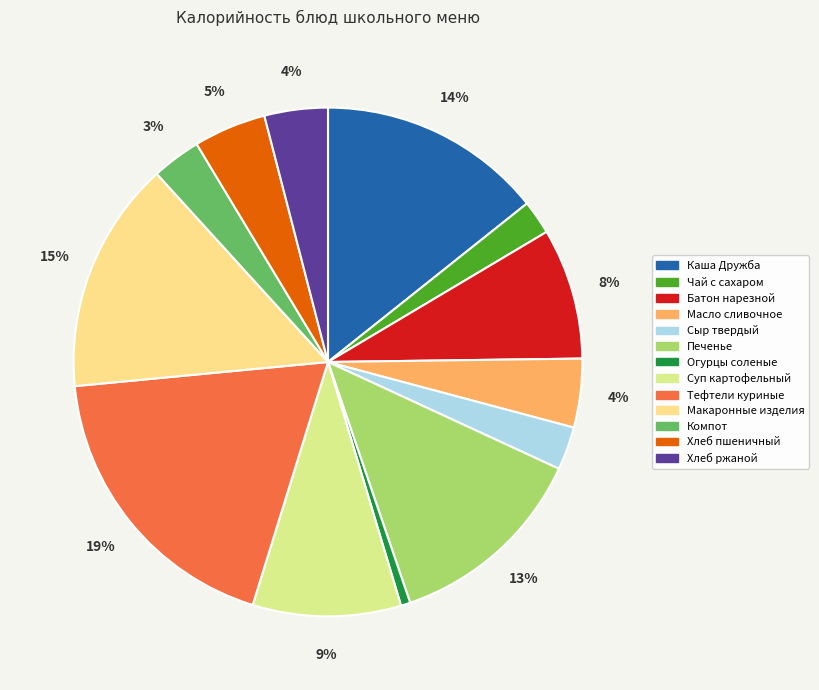

What is the largest slice in the pie chart?

Тефтели куриные